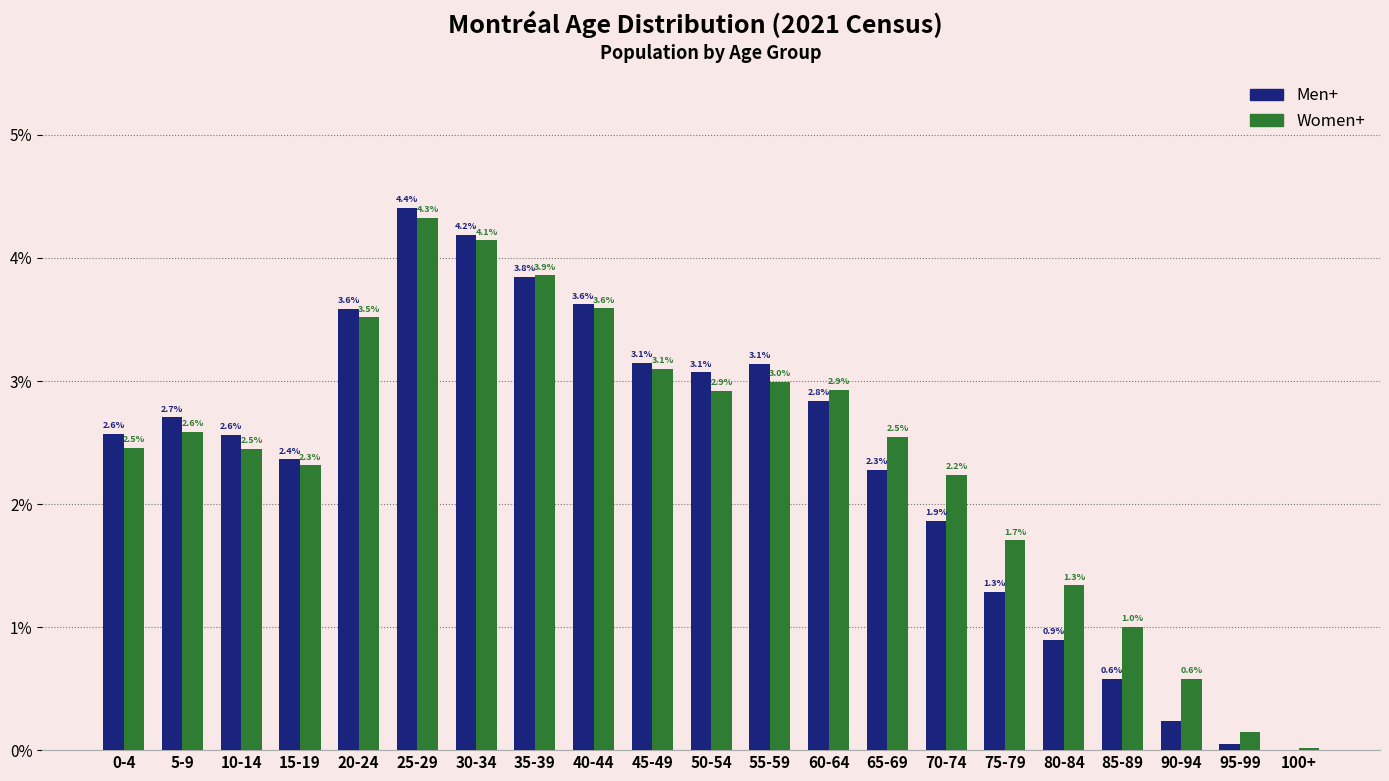

At which label does Women+ reach its peak?

25-29